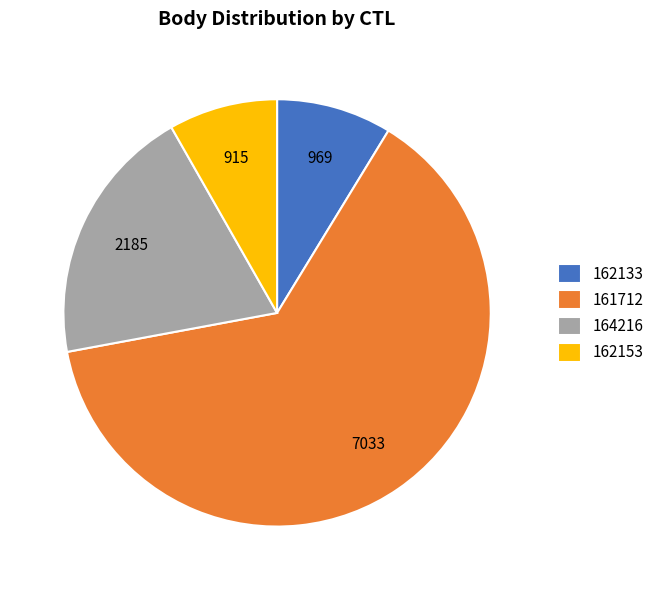

True or false: 161712 accounts for 63% of the total.

True